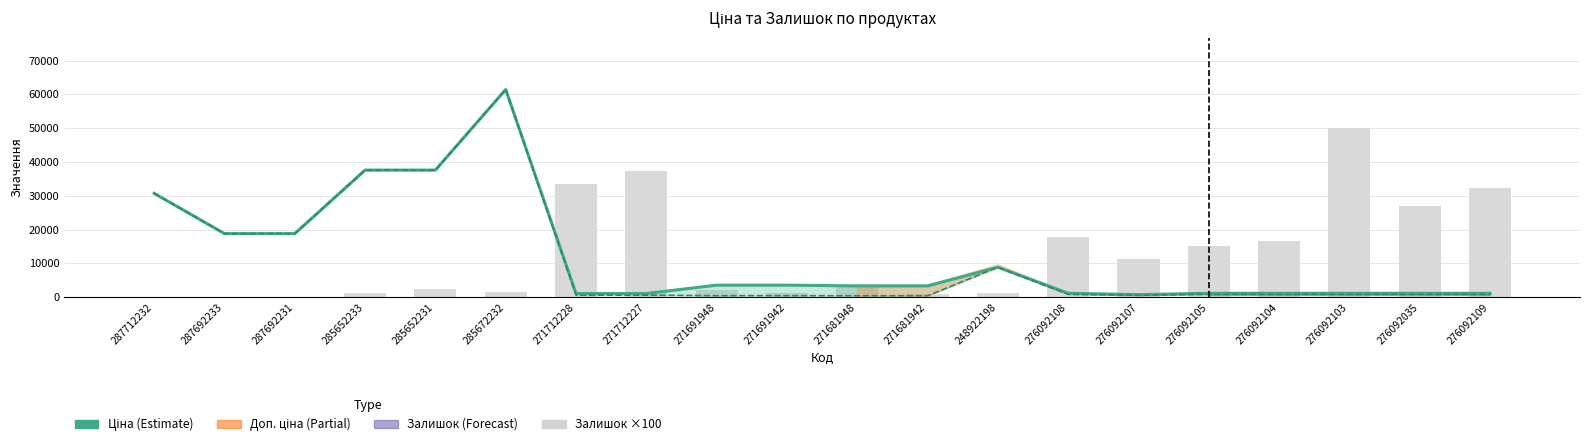

List the series in order of their overall mean, highest first.

Залишок (×100), Доп. ціна, Ціна